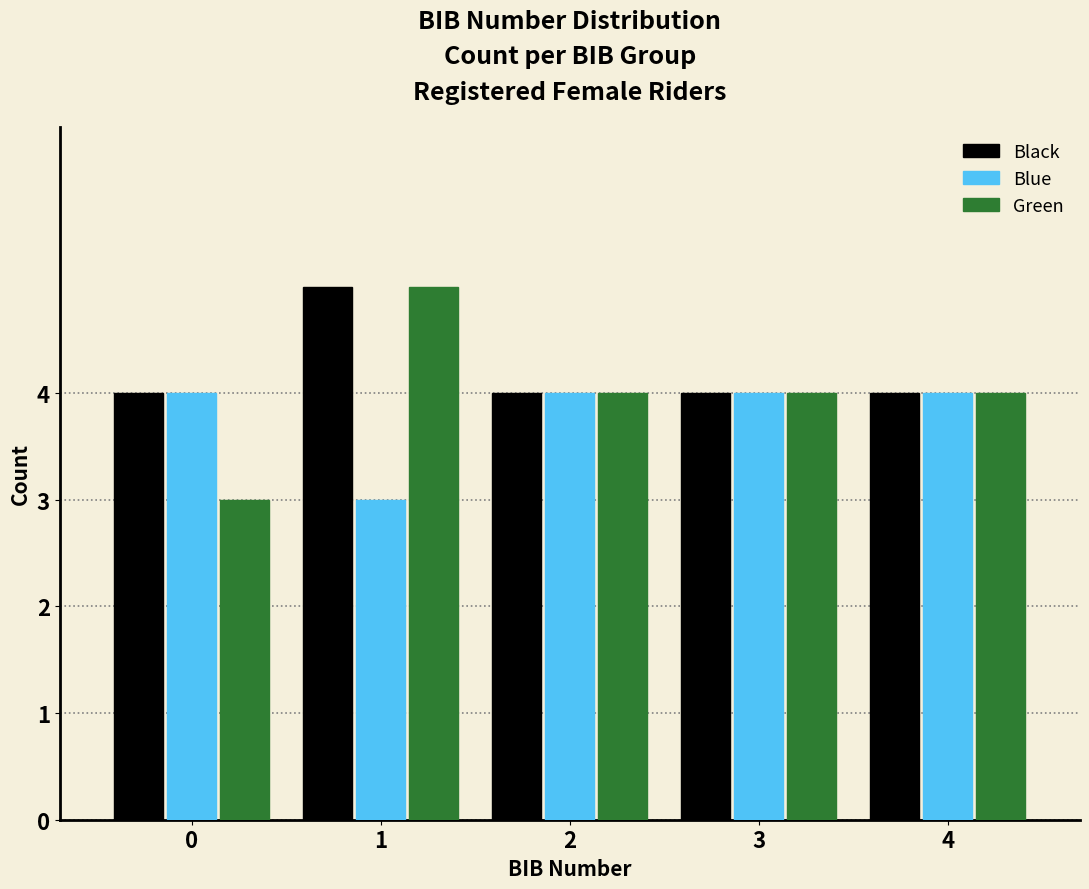

Reading right to left, extract all data points from this chart.

Black: 4=4	3=4	2=4	1=5	0=4
Blue: 4=4	3=4	2=4	1=3	0=4
Green: 4=4	3=4	2=4	1=5	0=3